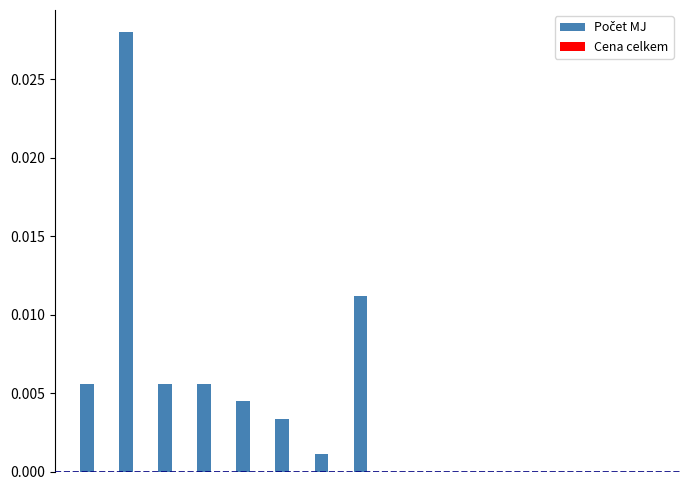

Are the bars horizontal?

No